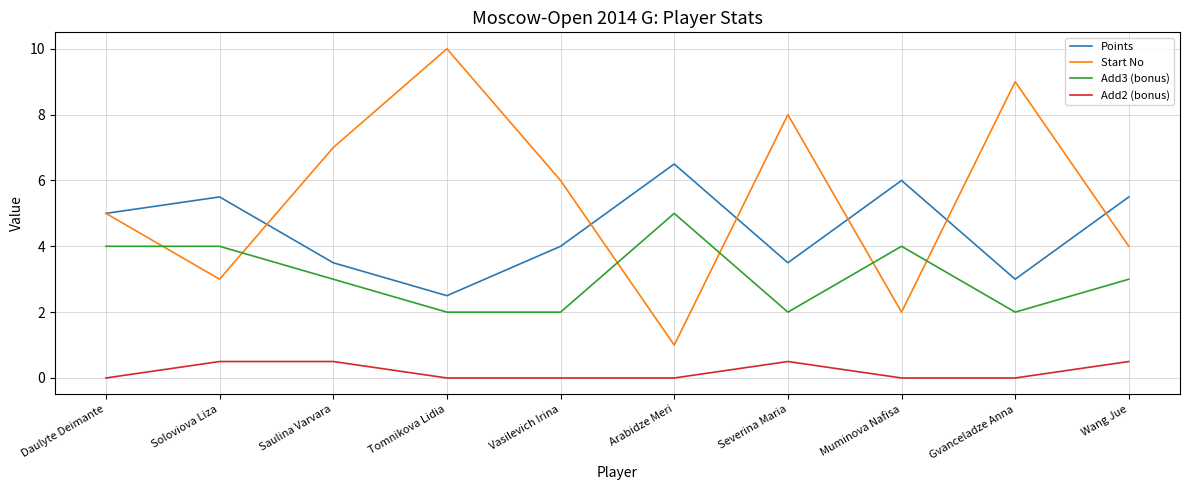

What position from the right is Saulina Varvara?

8